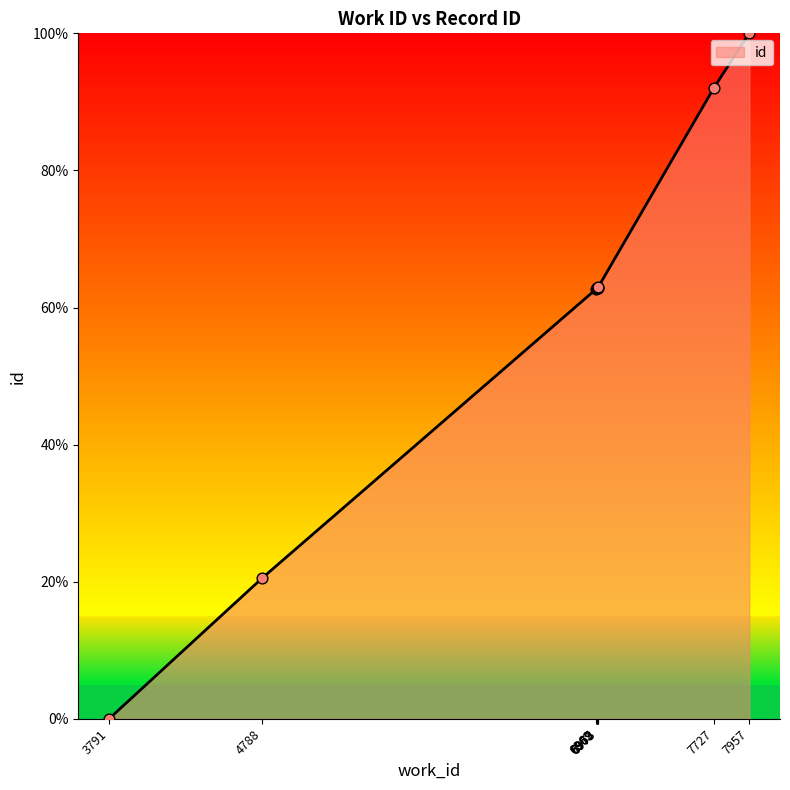

Between 6962 and 7957, which is larger?

7957